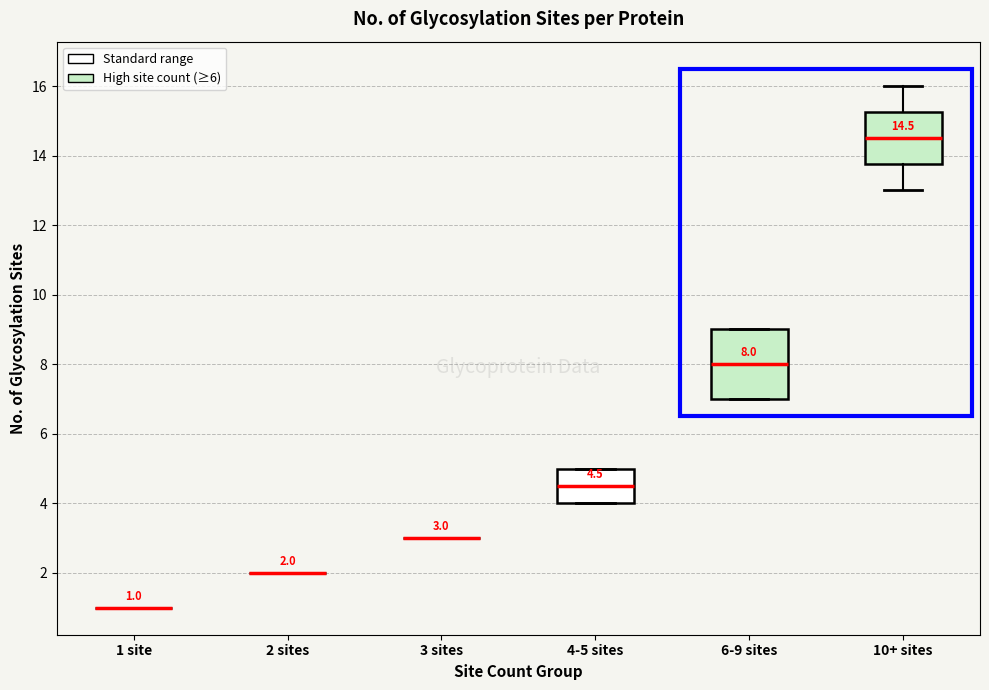

Comparing the boxes themselves (not the whiskers), which one is the tallest?

6-9 sites